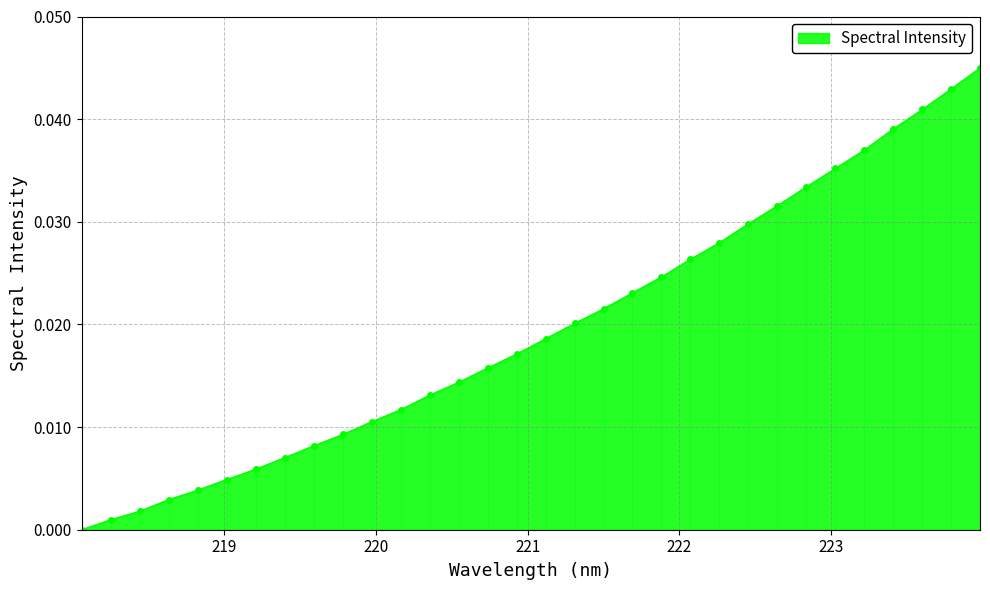

What is the sum of all values?

0.6